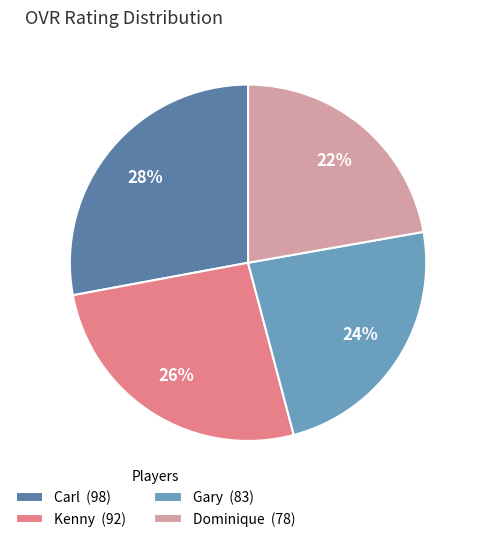

What is the ratio of the value at Gary to the value at Dominique?

1.1